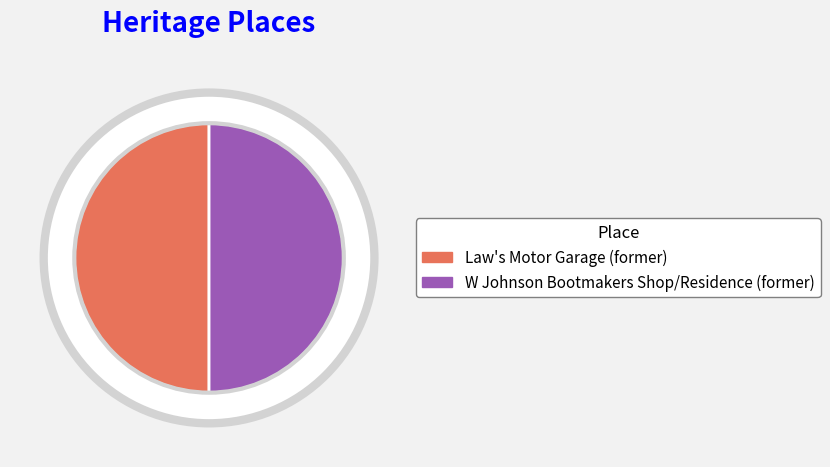

To the nearest percent, what is the combined percentage of Law's Motor Garage (former) and W Johnson Bootmakers Shop/Residence (former)?

100%